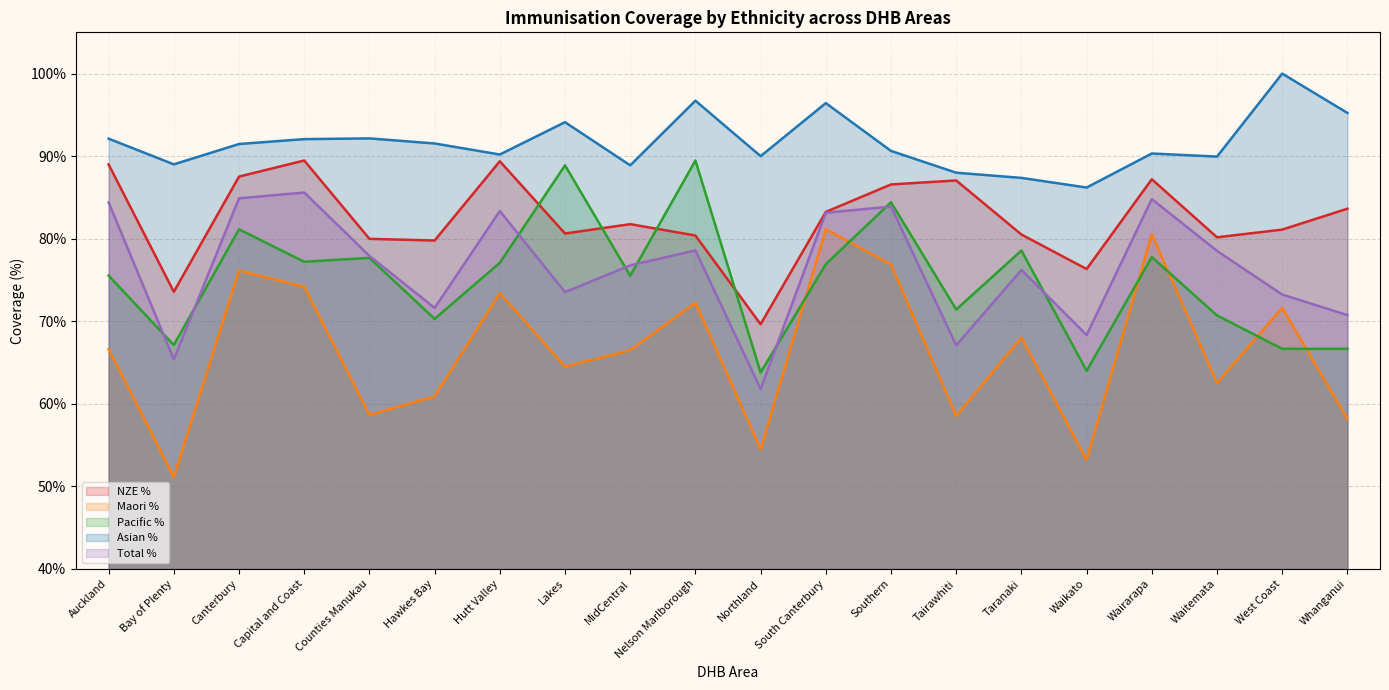

Reading left to right, extract all data points from this chart.

NZE %: Auckland=89.0	Bay of Plenty=73.6	Canterbury=87.5	Capital and Coast=89.5	Counties Manukau=80.0	Hawkes Bay=79.8	Hutt Valley=89.4	Lakes=80.6	MidCentral=81.8	Nelson Marlborough=80.4	Northland=69.6	South Canterbury=83.2	Southern=86.6	Tairawhiti=87.1	Taranaki=80.5	Waikato=76.3	Wairarapa=87.2	Waitemata=80.2	West Coast=81.1	Whanganui=83.6
Maori %: Auckland=66.6	Bay of Plenty=51.1	Canterbury=76.1	Capital and Coast=74.2	Counties Manukau=58.7	Hawkes Bay=60.9	Hutt Valley=73.4	Lakes=64.5	MidCentral=66.5	Nelson Marlborough=72.2	Northland=54.5	South Canterbury=81.1	Southern=76.9	Tairawhiti=58.5	Taranaki=68.0	Waikato=53.2	Wairarapa=80.6	Waitemata=62.5	West Coast=71.6	Whanganui=58.2
Pacific %: Auckland=75.5	Bay of Plenty=67.1	Canterbury=81.1	Capital and Coast=77.2	Counties Manukau=77.7	Hawkes Bay=70.3	Hutt Valley=77.1	Lakes=88.9	MidCentral=75.5	Nelson Marlborough=89.5	Northland=63.8	South Canterbury=76.9	Southern=84.4	Tairawhiti=71.4	Taranaki=78.6	Waikato=64.0	Wairarapa=77.8	Waitemata=70.7	West Coast=66.7	Whanganui=66.7
Asian %: Auckland=92.1	Bay of Plenty=89.0	Canterbury=91.5	Capital and Coast=92.1	Counties Manukau=92.2	Hawkes Bay=91.5	Hutt Valley=90.2	Lakes=94.1	MidCentral=88.9	Nelson Marlborough=96.7	Northland=90.0	South Canterbury=96.4	Southern=90.6	Tairawhiti=88.0	Taranaki=87.4	Waikato=86.2	Wairarapa=90.3	Waitemata=89.9	West Coast=100.0	Whanganui=95.2
Total %: Auckland=84.4	Bay of Plenty=65.4	Canterbury=84.9	Capital and Coast=85.6	Counties Manukau=77.9	Hawkes Bay=71.6	Hutt Valley=83.4	Lakes=73.5	MidCentral=76.8	Nelson Marlborough=78.6	Northland=61.8	South Canterbury=83.2	Southern=83.9	Tairawhiti=67.1	Taranaki=76.2	Waikato=68.3	Wairarapa=84.8	Waitemata=78.5	West Coast=73.2	Whanganui=70.8